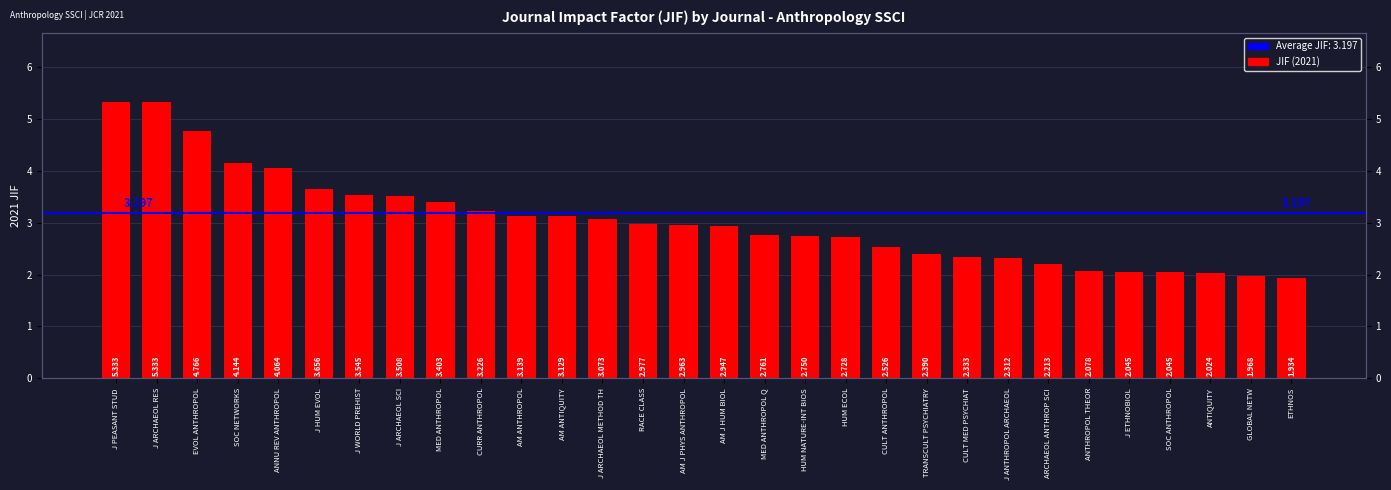

Which label corresponds to the largest value in the chart?

J PEASANT STUD